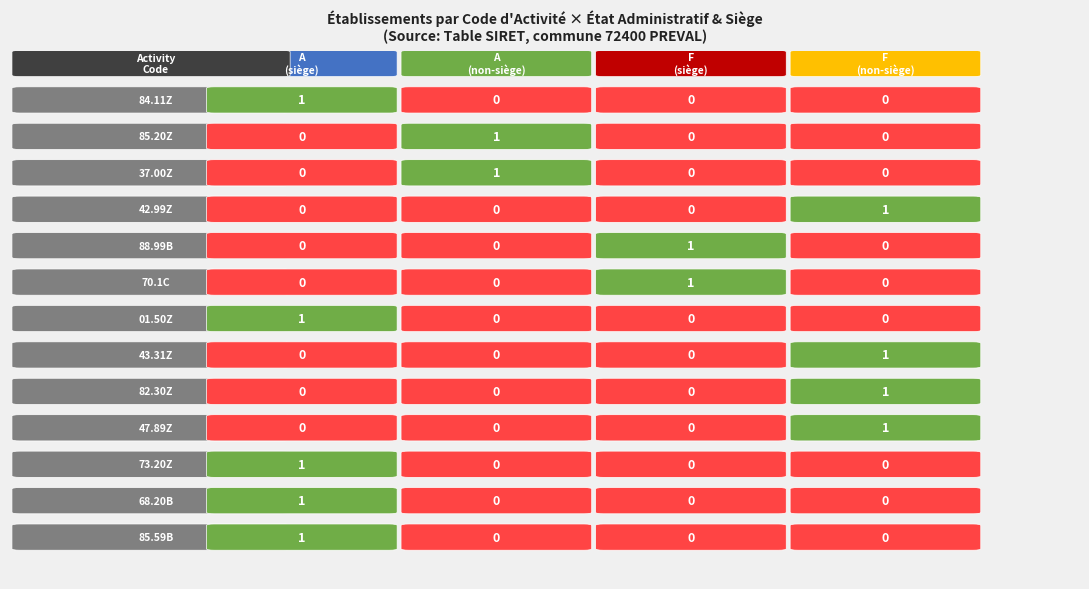

Between 42.99Z and 37.00Z, which is larger?

42.99Z